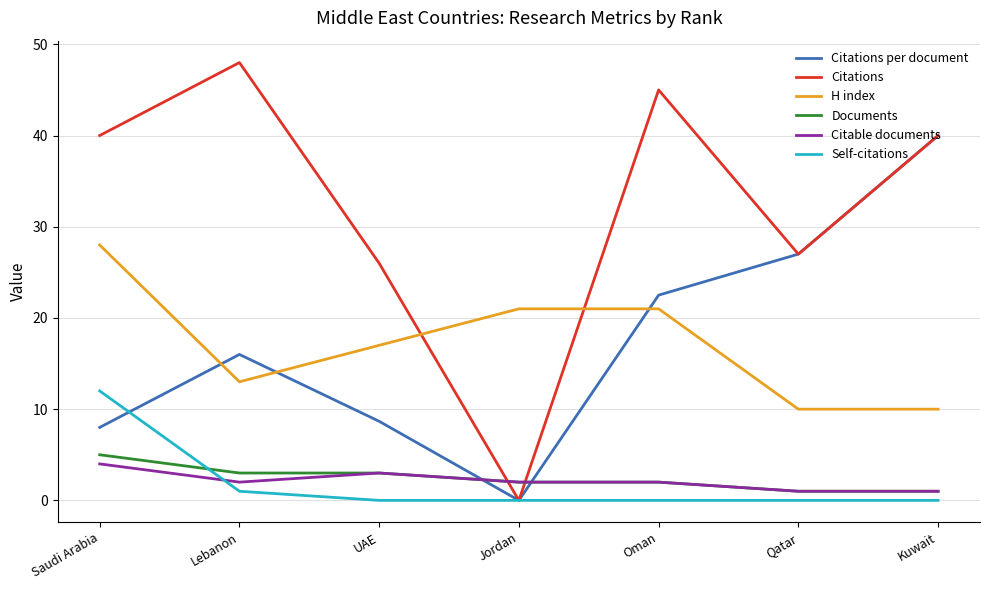

Reading left to right, extract all data points from this chart.

Citations per document: 8.0	16.0	8.7	0.0	22.5	27.0	40.0
Citations: 40.0	48.0	26.0	0.0	45.0	27.0	40.0
H index: 28.0	13.0	17.0	21.0	21.0	10.0	10.0
Documents: 5.0	3.0	3.0	2.0	2.0	1.0	1.0
Citable documents: 4.0	2.0	3.0	2.0	2.0	1.0	1.0
Self-citations: 12.0	1.0	0.0	0.0	0.0	0.0	0.0